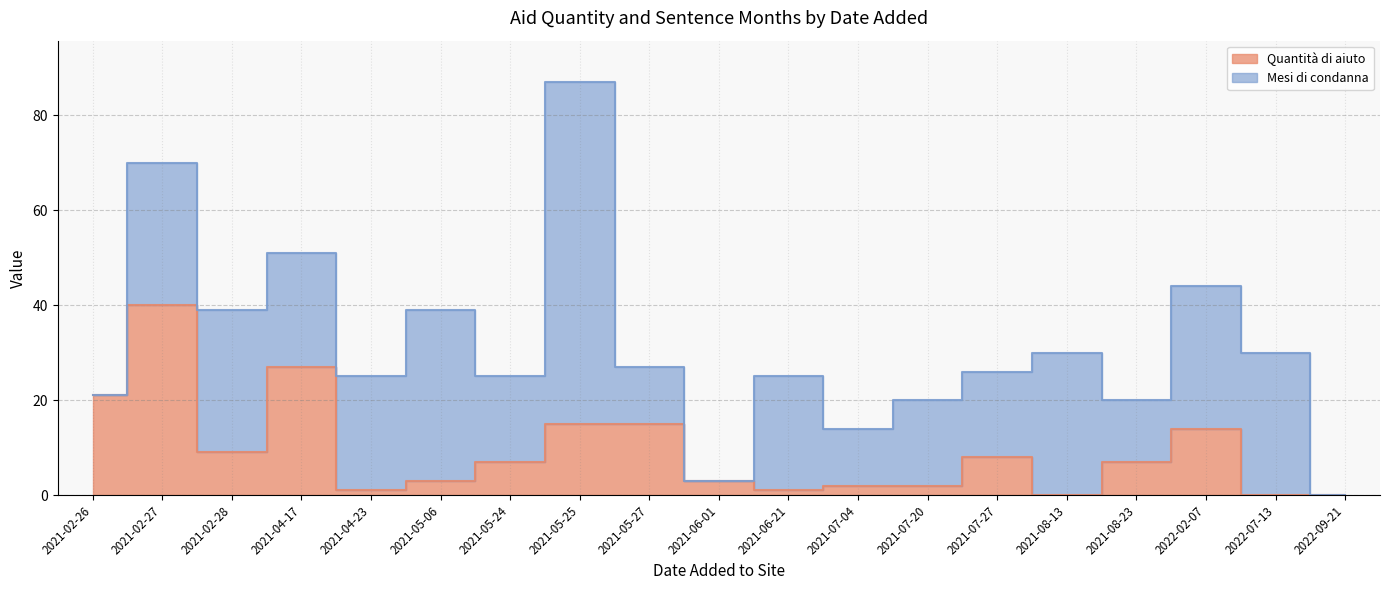

List the labels in order of value, smallest first.

2021-08-13, 2022-07-13, 2022-09-21, 2021-04-23, 2021-06-21, 2021-07-04, 2021-07-20, 2021-05-06, 2021-06-01, 2021-05-24, 2021-08-23, 2021-07-27, 2021-02-28, 2022-02-07, 2021-05-25, 2021-05-27, 2021-02-26, 2021-04-17, 2021-02-27